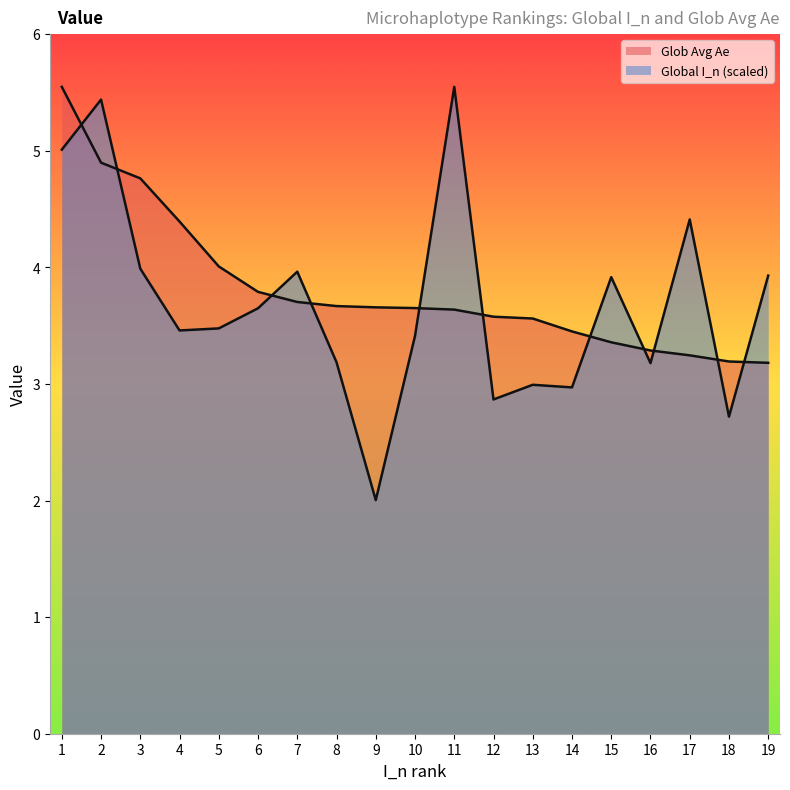

Reading left to right, what are all the values shown in this chart?

Global I_n: 1=5.0	2=5.4	3=4.0	4=3.5	5=3.5	6=3.6	7=4.0	8=3.2	9=2.0	10=3.4	11=5.5	12=2.9	13=3.0	14=3.0	15=3.9	16=3.2	17=4.4	18=2.7	19=3.9
Glob Avg Ae: 1=5.5	2=4.9	3=4.8	4=4.4	5=4.0	6=3.8	7=3.7	8=3.7	9=3.7	10=3.7	11=3.6	12=3.6	13=3.6	14=3.5	15=3.4	16=3.3	17=3.2	18=3.2	19=3.2